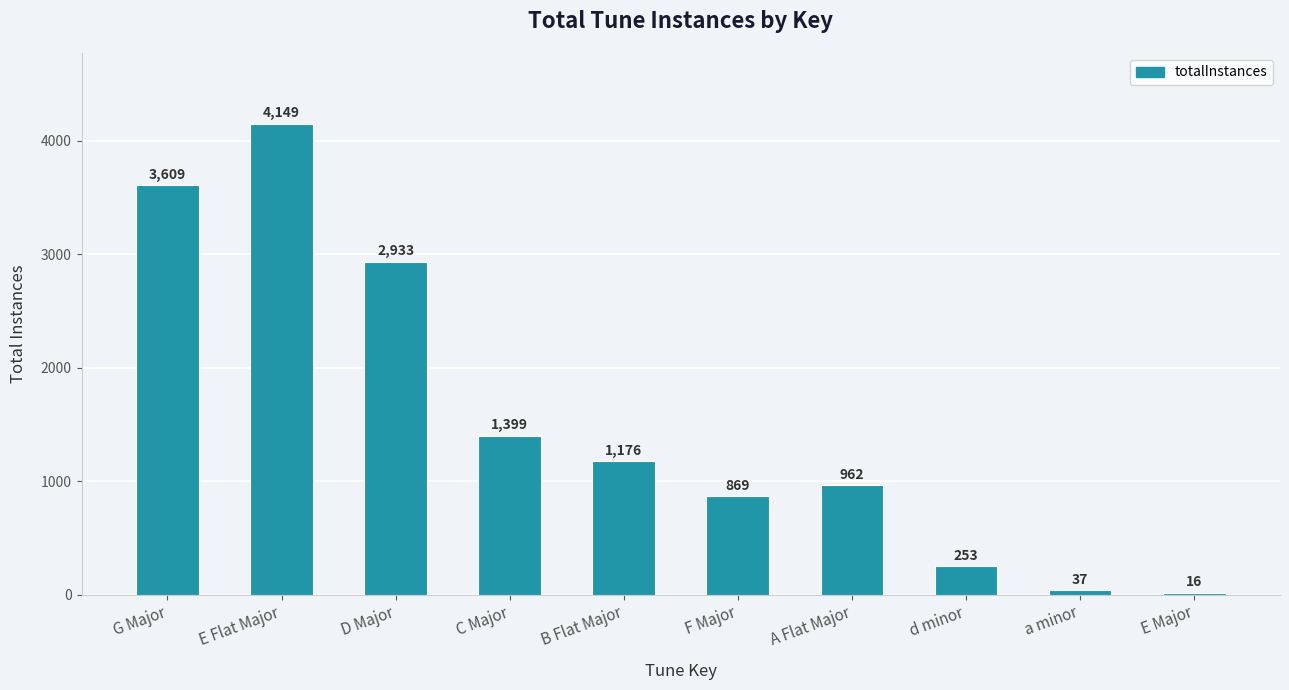

Approximately how many times larger is the value at B Flat Major compared to E Flat Major?

0.3